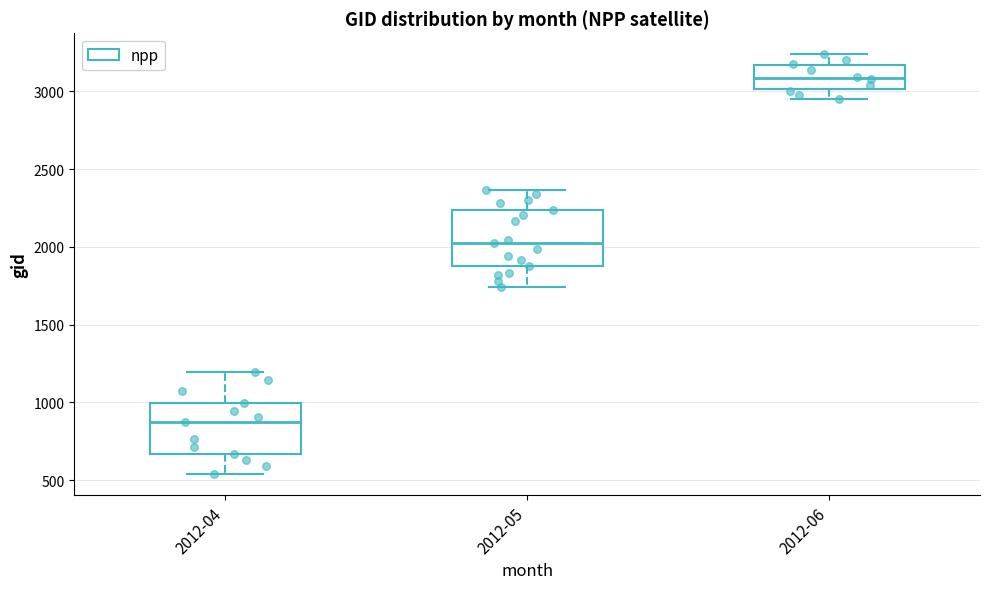

Where is the upper edge of the box for 2012-06 on the y-axis? The values are not printed on the chart, so give them approximately, as read against the axis.

3150